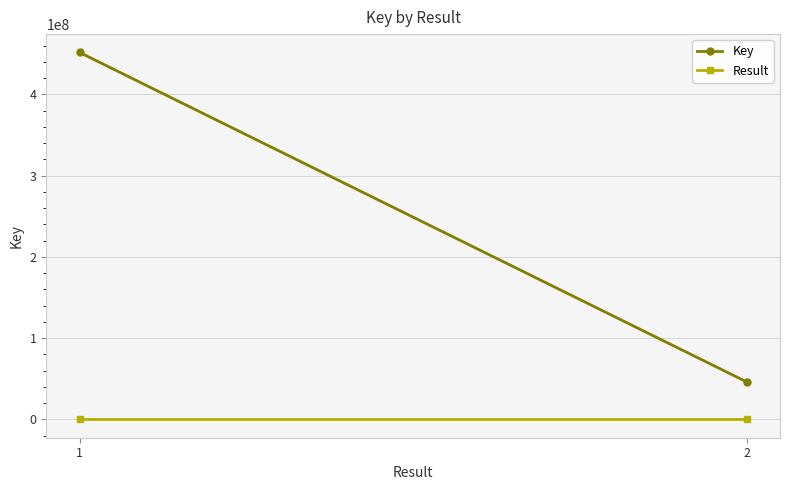

What is the total value across all series at 2?

46145722